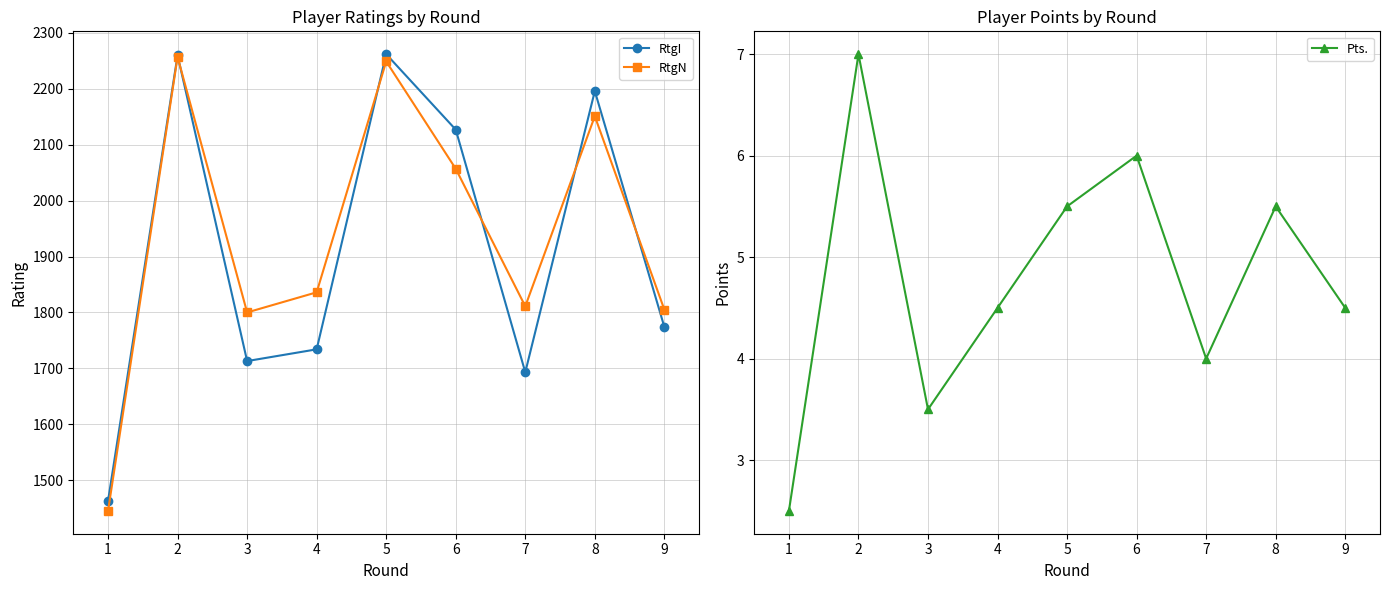

True or false: RtgN has a value of 2249.0 at 5.

True